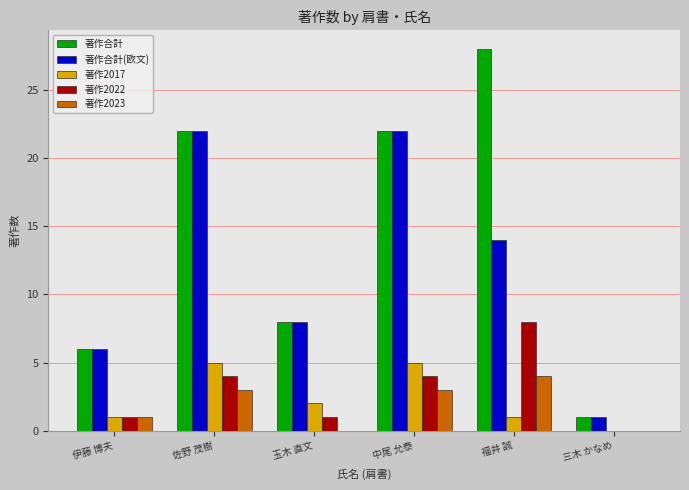

At which label does 著作合計(欧文) first exceed 14?

佐野 茂樹